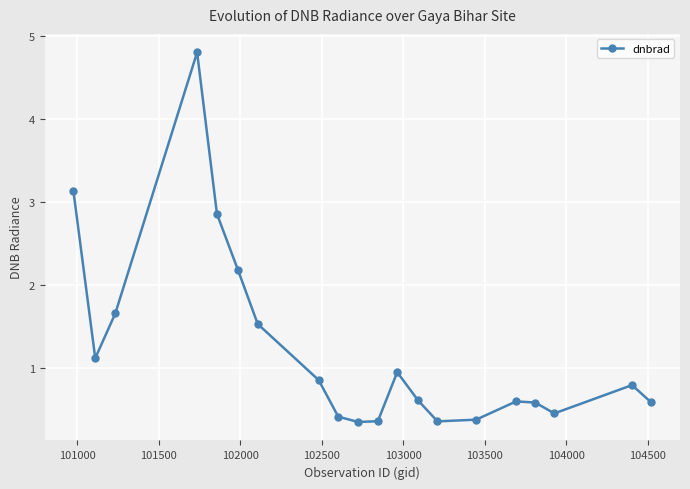

Reading left to right, extract all data points from this chart.

3.1	1.1	1.7	4.8	2.9	2.2	1.5	0.9	0.4	0.4	0.4	1.0	0.6	0.4	0.4	0.6	0.6	0.5	0.8	0.6